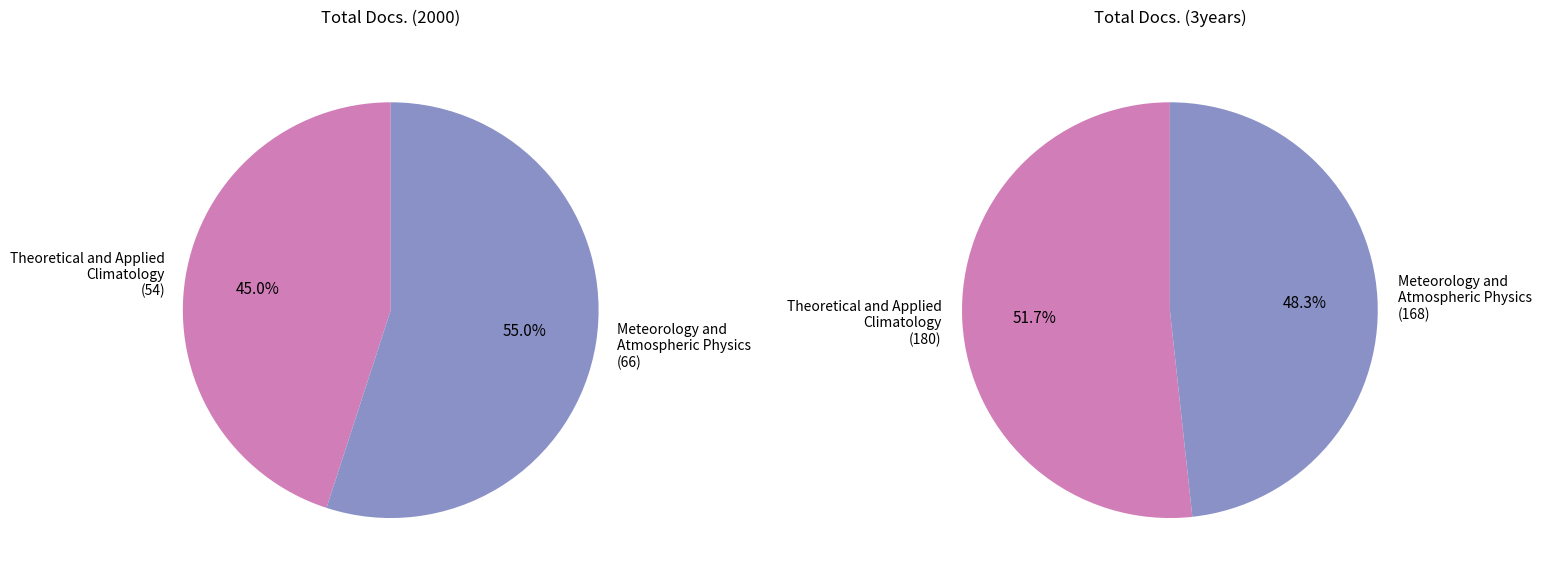

Combined, do Theoretical and Applied Climatology and Meteorology and Atmospheric Physics account for over 50%?

Yes